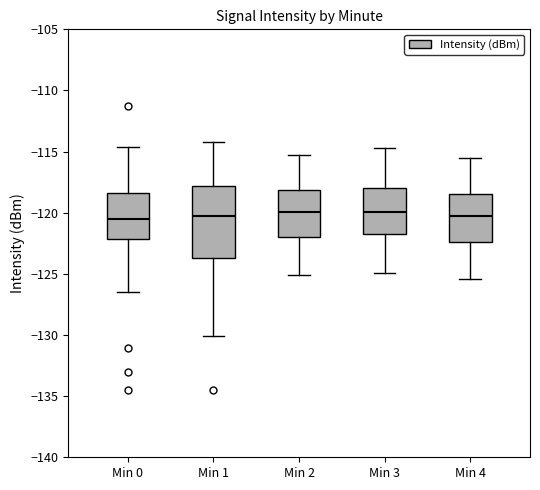

Where is the lower edge of the box for Min 2 on the y-axis? The values are not printed on the chart, so give them approximately, as read against the axis.

-122.0